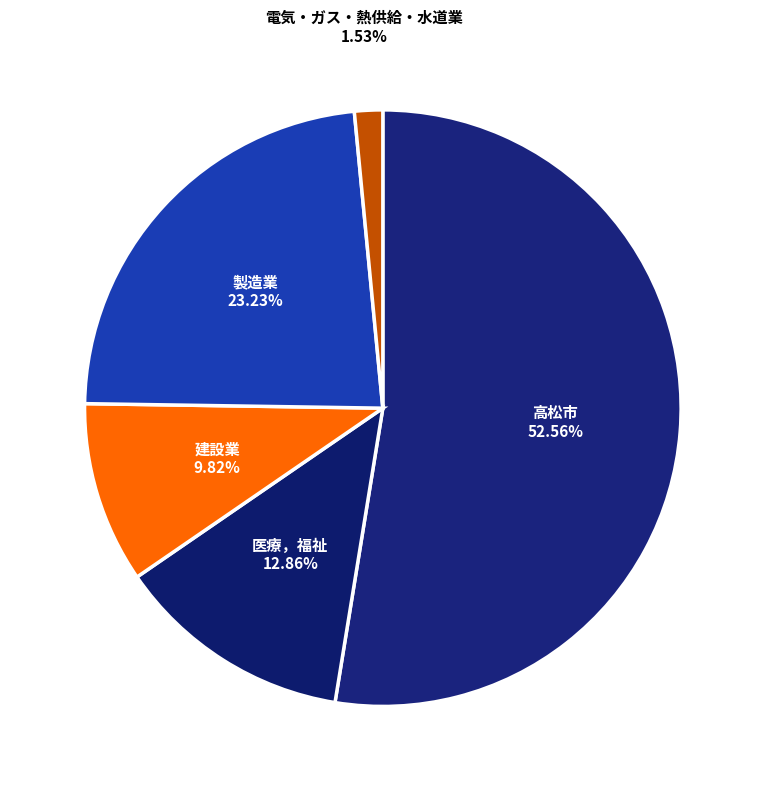

How many segments does this pie chart have?

5